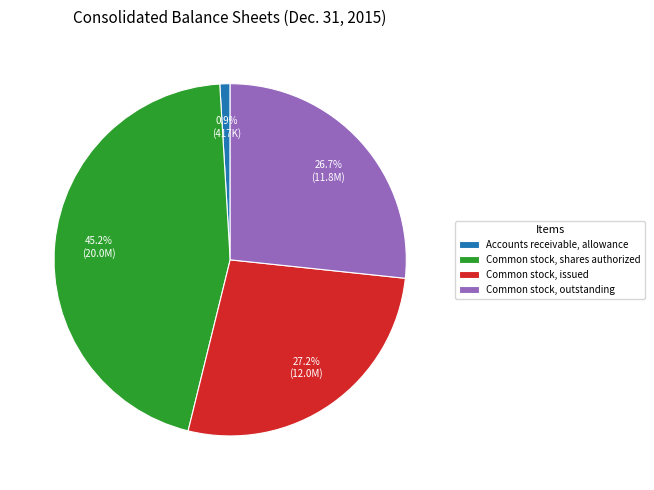

Between Accounts receivable, allowance and Common stock, shares authorized, which is larger?

Common stock, shares authorized